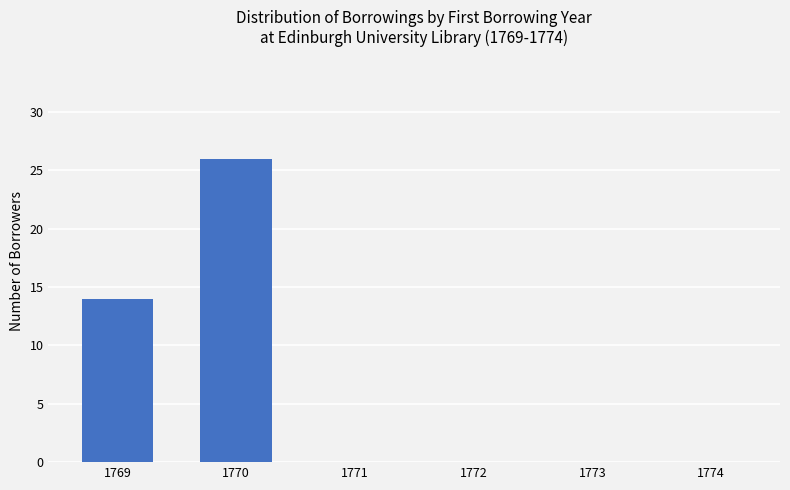

How many values are between 0 and 14?

5